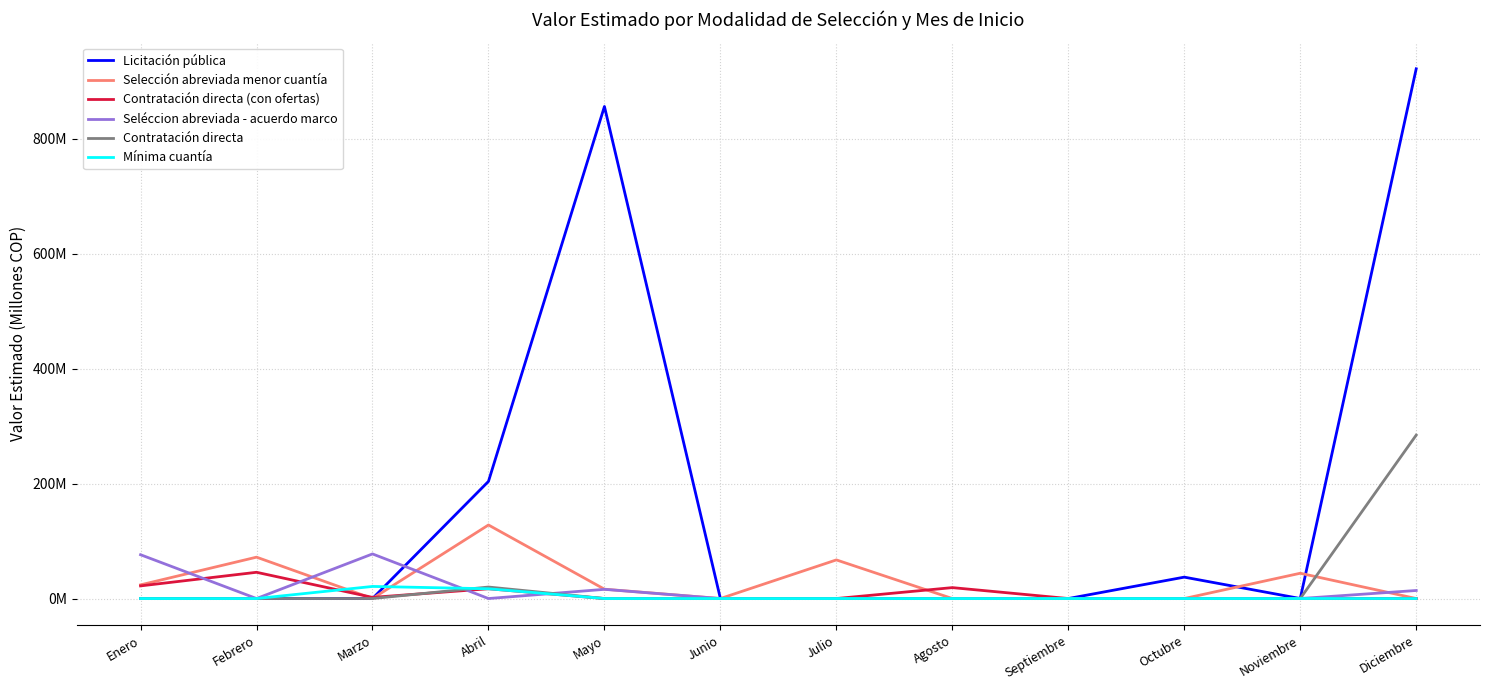

Rank the series at Julio from highest to lowest value.

Selección abreviada menor cuantía, Licitación pública, Contratación directa (con ofertas), Seléccion abreviada - acuerdo marco, Contratación directa, Mínima cuantía